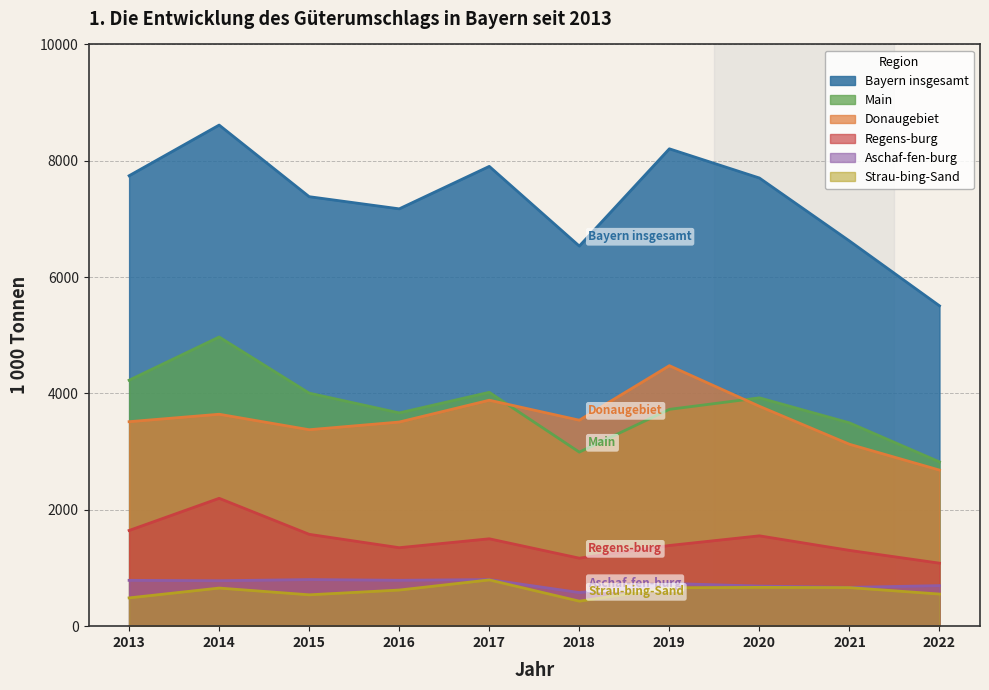

What is the maximum value for Regens-burg?

2198